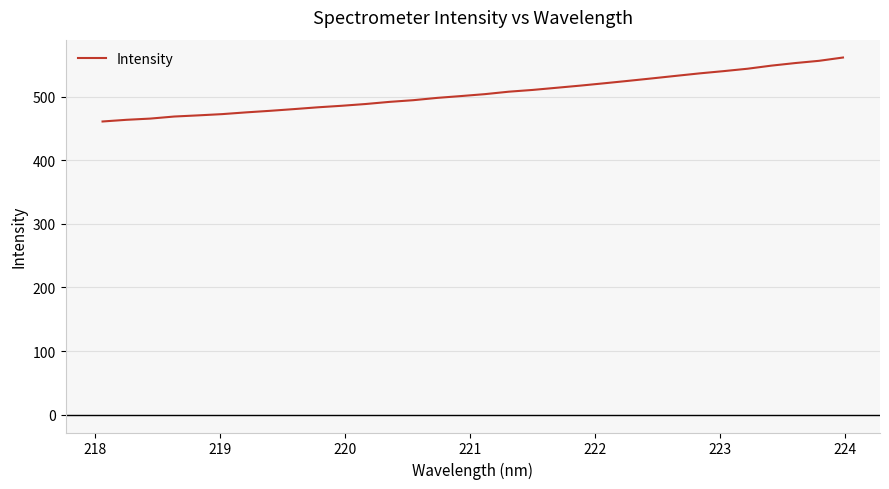

What is the sum of all values?

16177.1